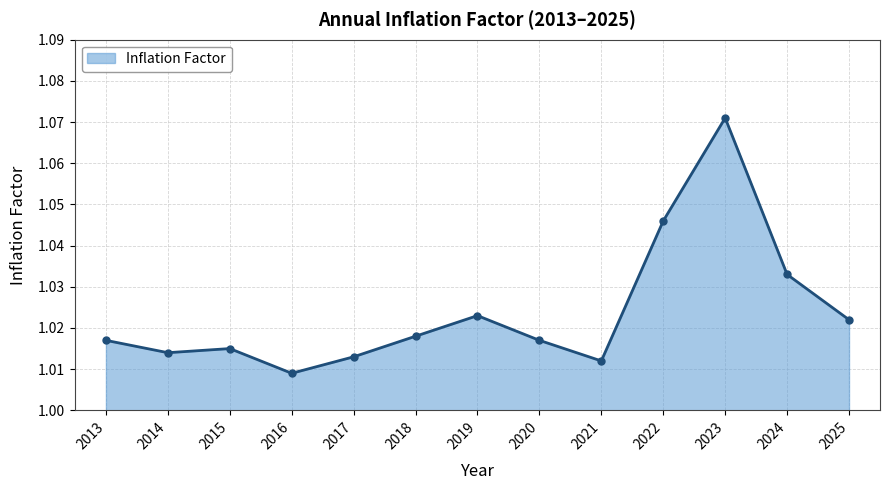

Which has a higher value, 2018 or 2020?

2018